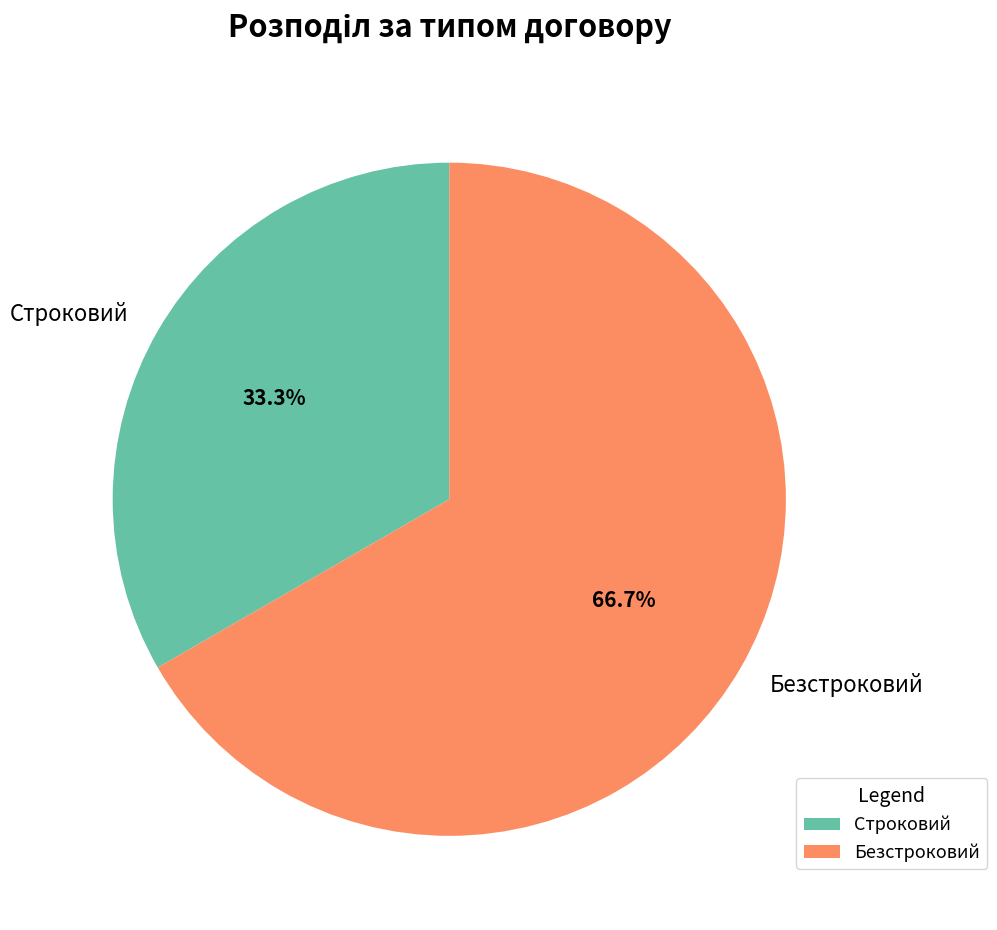

Which has a higher value, Безстроковий or Строковий?

Безстроковий